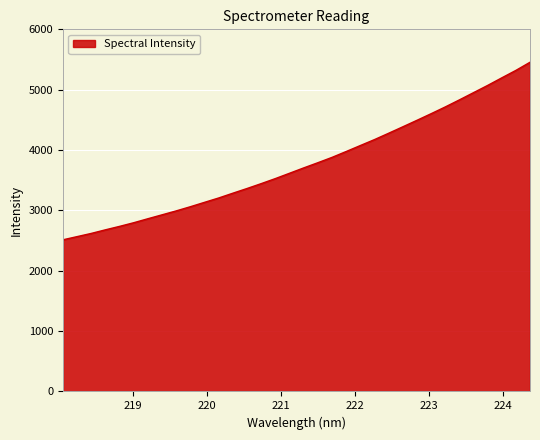

Does the chart have visible grid lines?

Yes